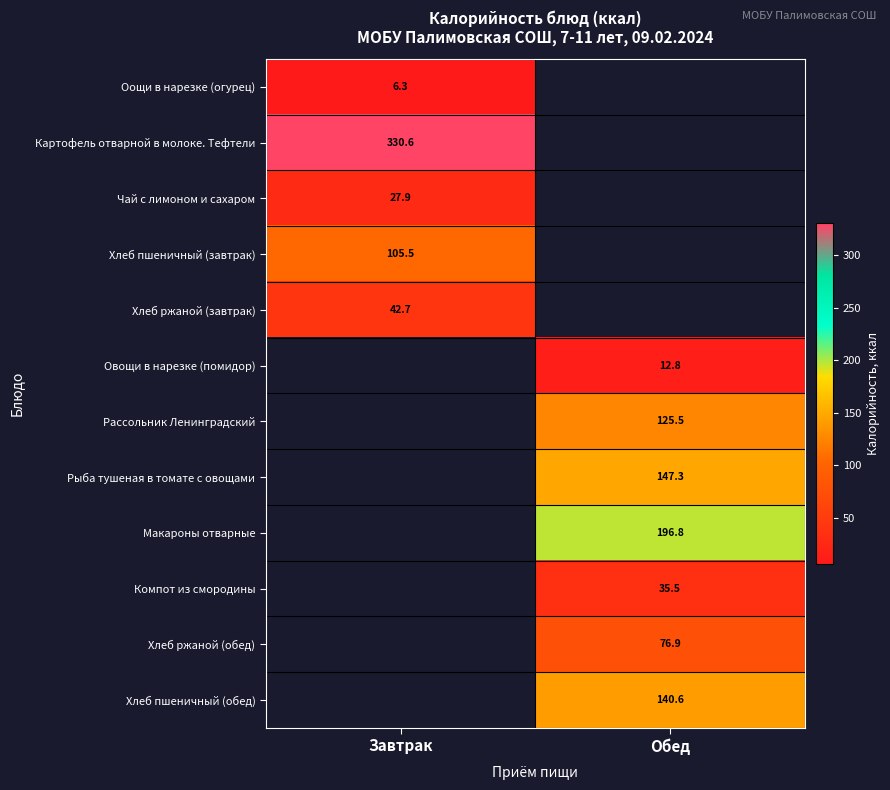

Is it true that Рассольник Ленинградский equals 206.7 at Обед?

False